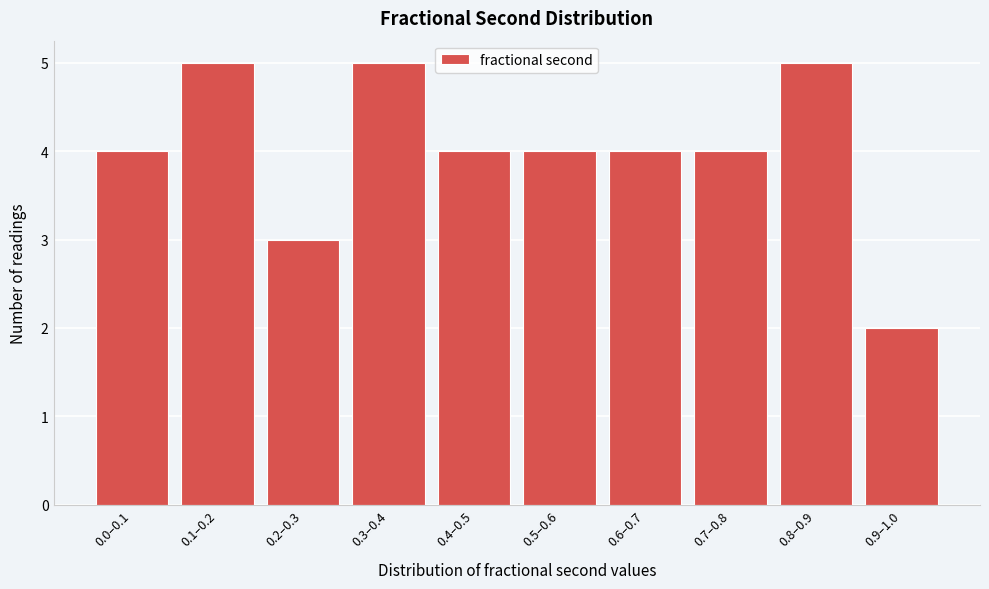

Reading left to right, list all the values displayed in this chart.

4	5	3	5	4	4	4	4	5	2